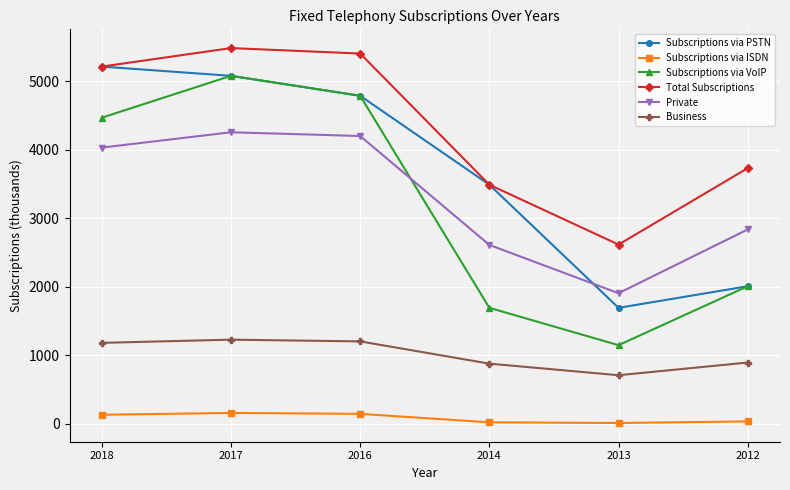

At which label is Subscriptions via VoIP closest to 3115?

2012